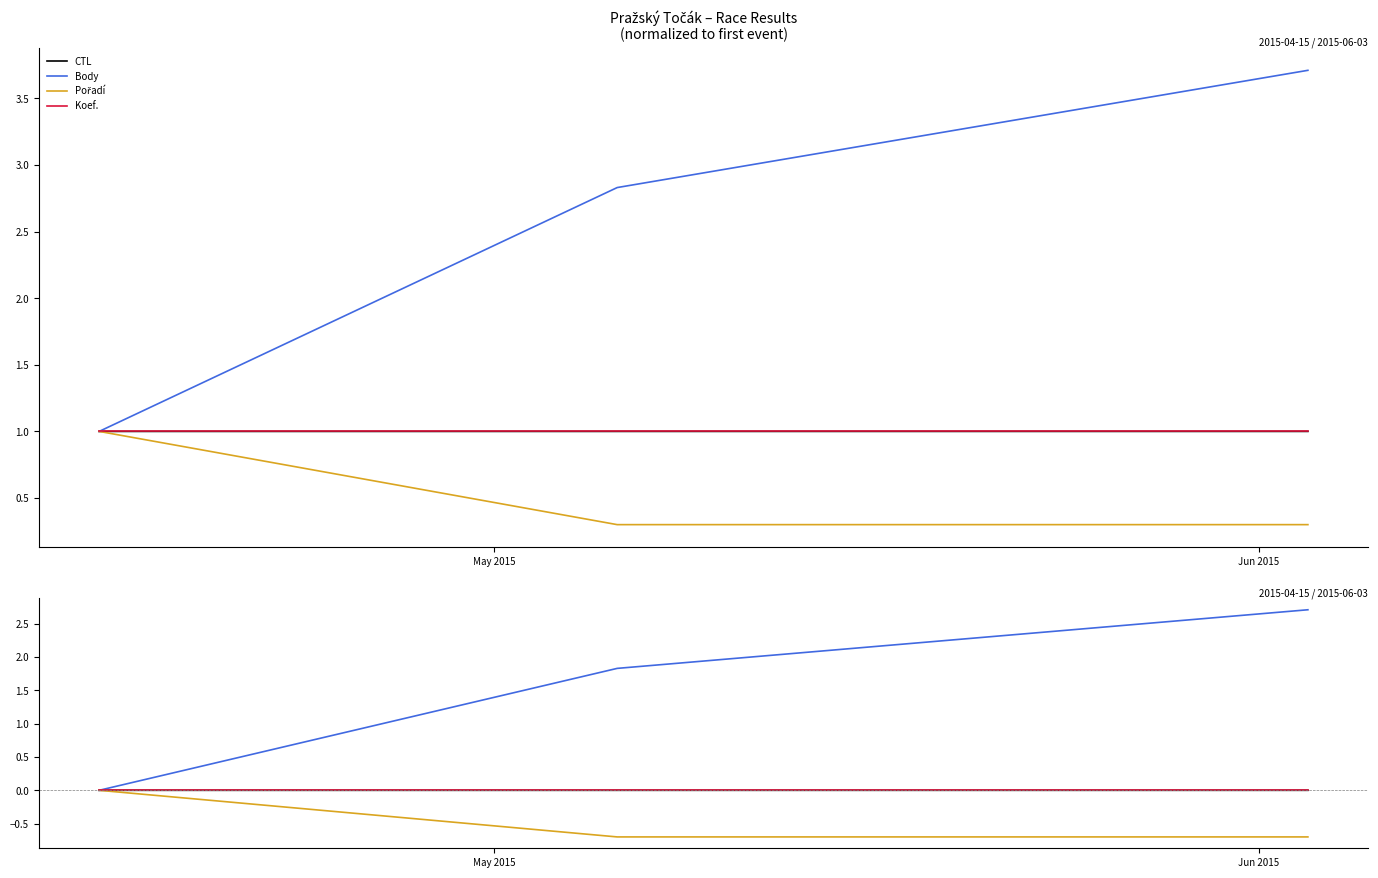

What is the minimum value for Pořadí?

-0.7